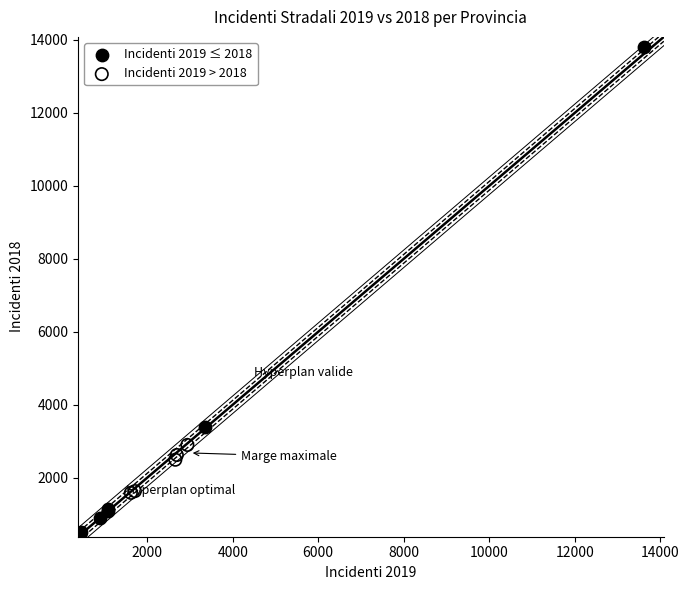

Which series contains the lowest Y value?

Incidenti 2019 ≤ 2018